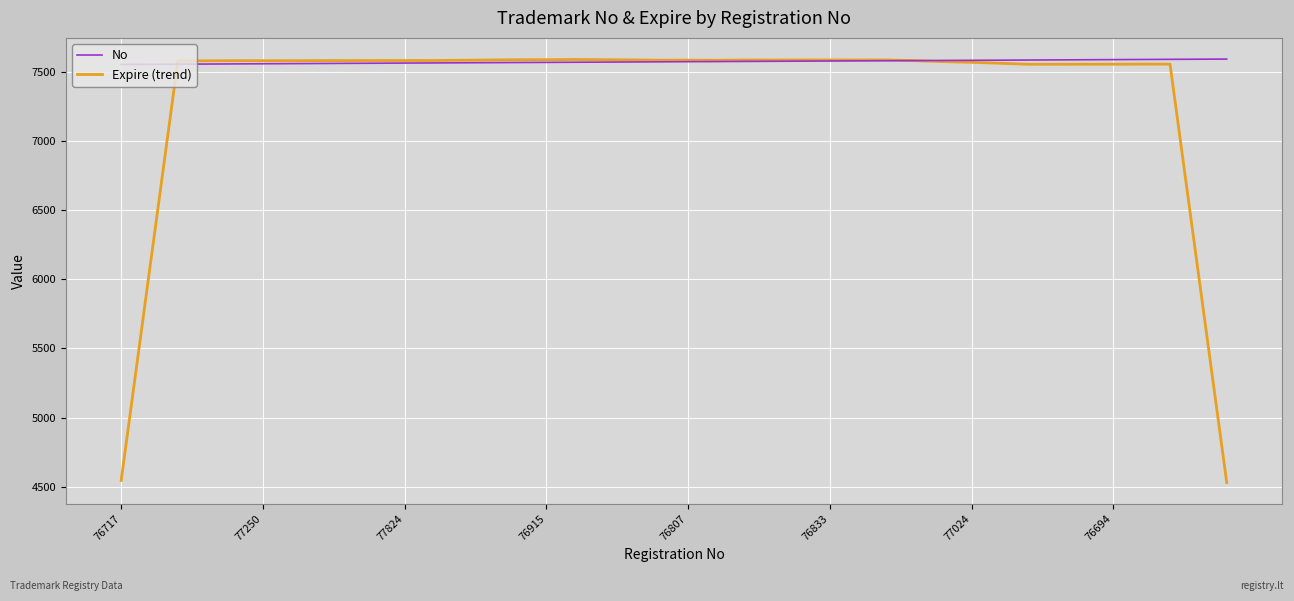

Which series has the largest total across all categories?

No